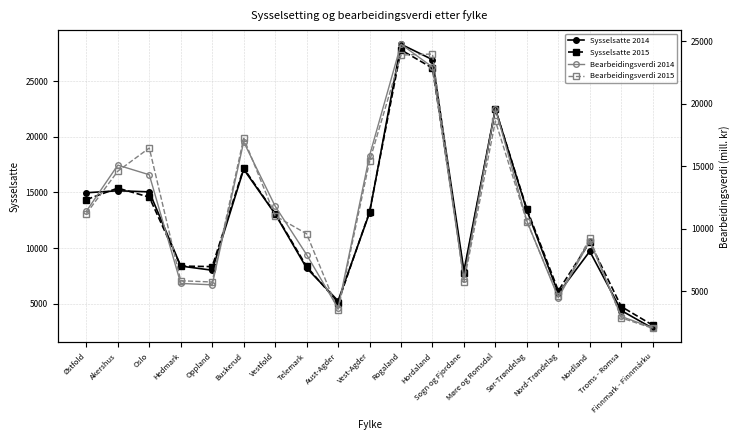

Which series has the largest range (max minus min)?

Sysselsatte 2014